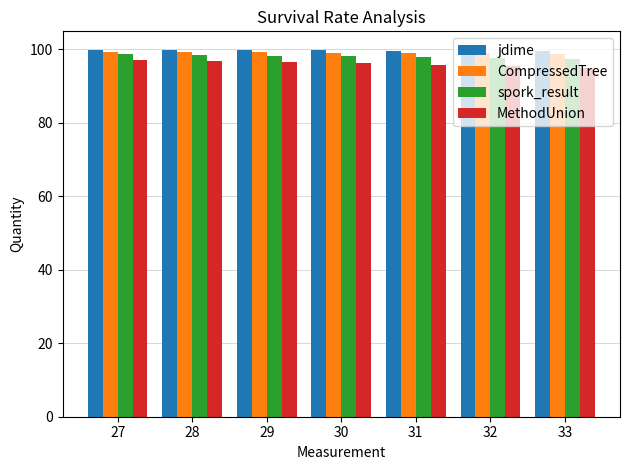

What is the smallest value displayed?

95.0